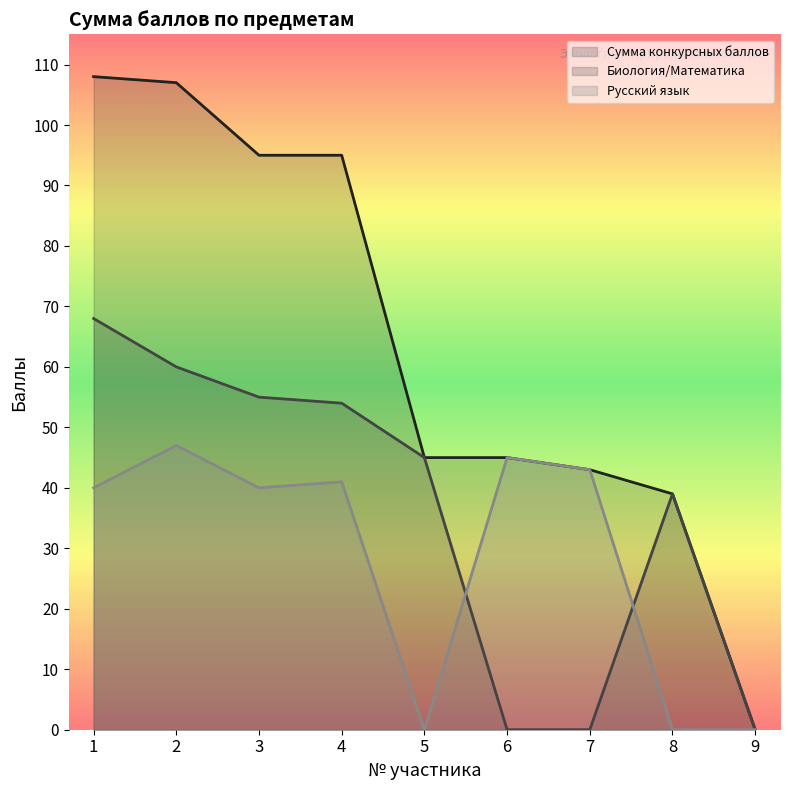

What is the spread (max minus min) of values at 5?

45